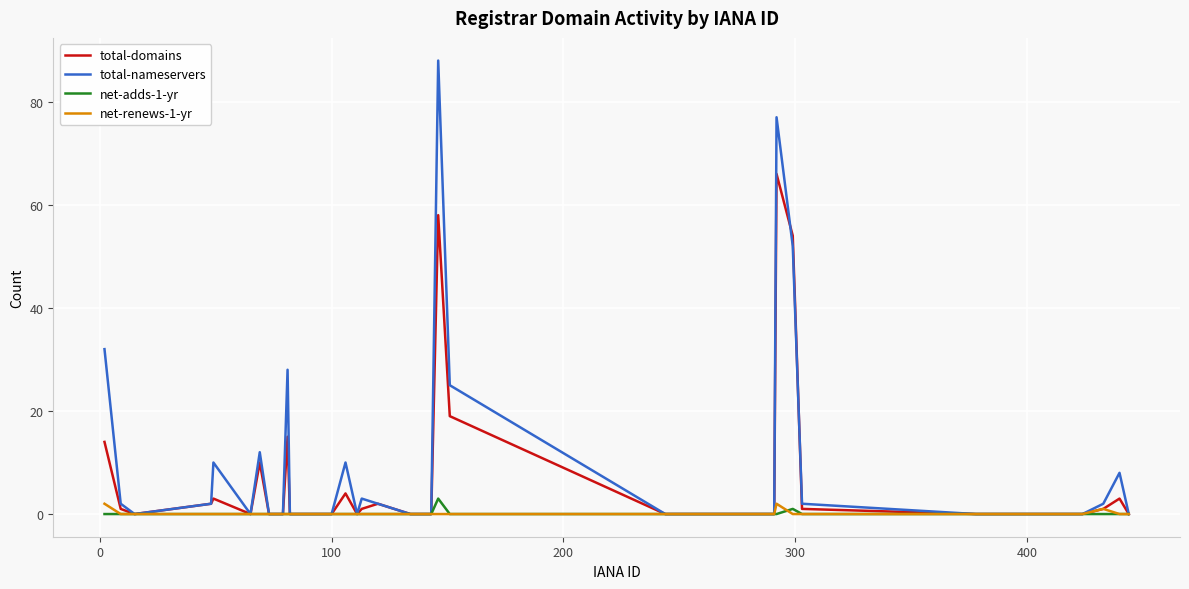

What is the average value of the total-domains series?

6